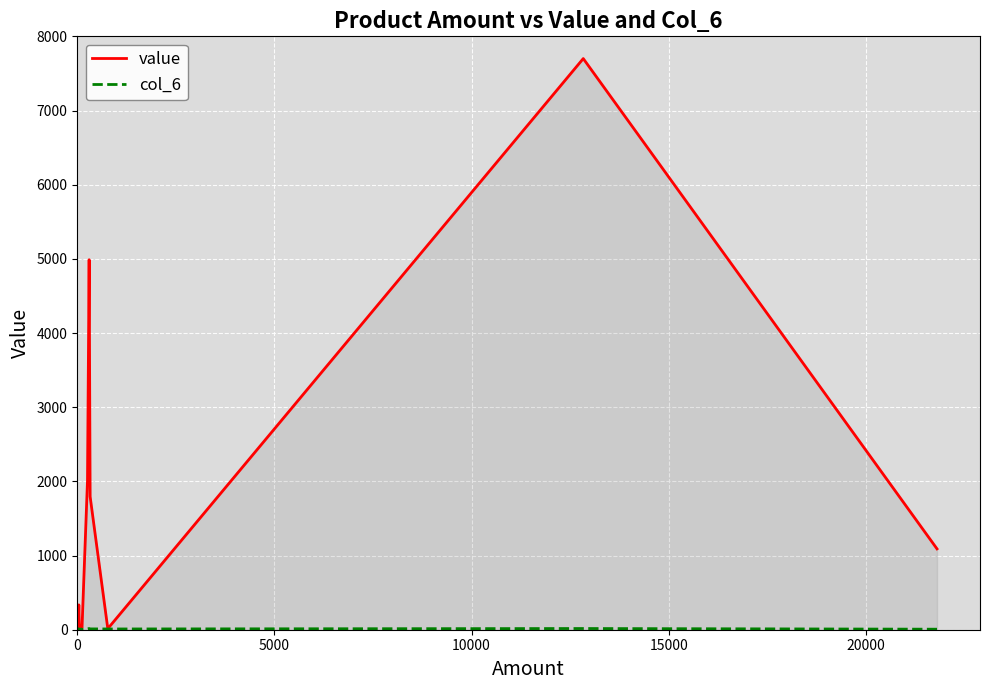

What is the difference between the maximum and minimum values in the col_6 series?

16